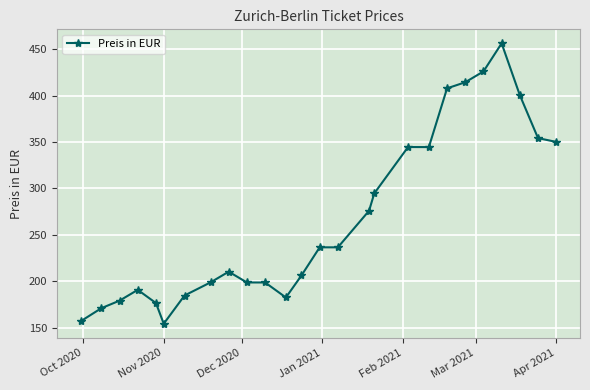

How many series are shown in this chart?

1